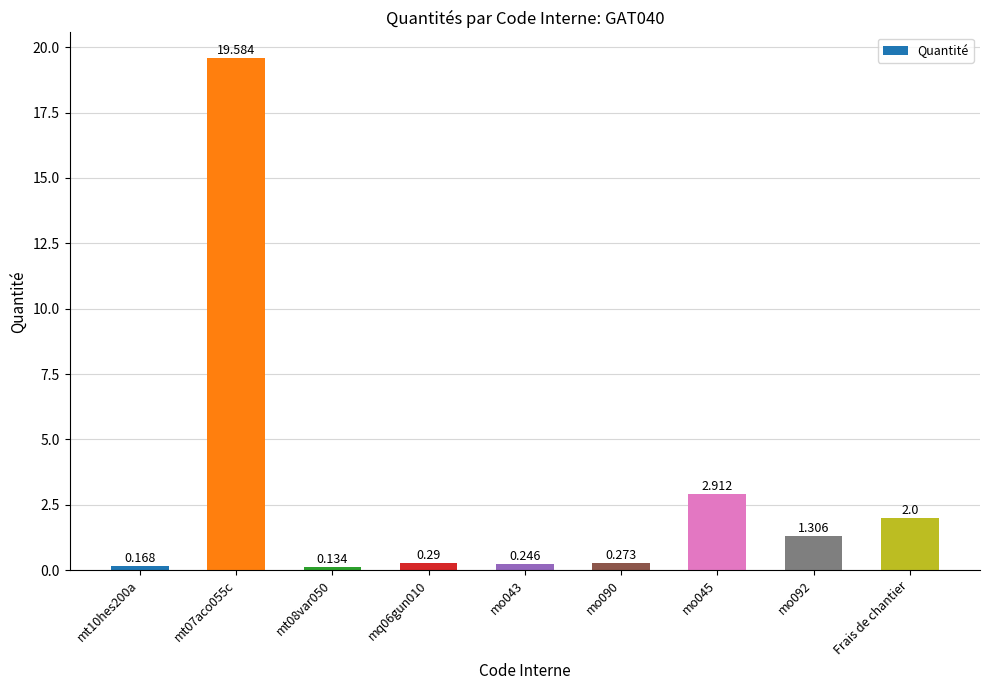

What is the difference between the values at mo045 and mq06gun010?

2.6